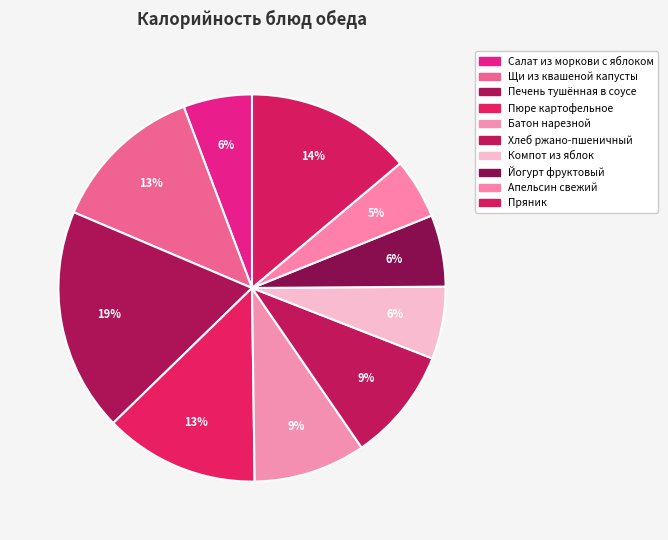

Is it true that Салат из моркови с яблоком is 13% of the pie?

False